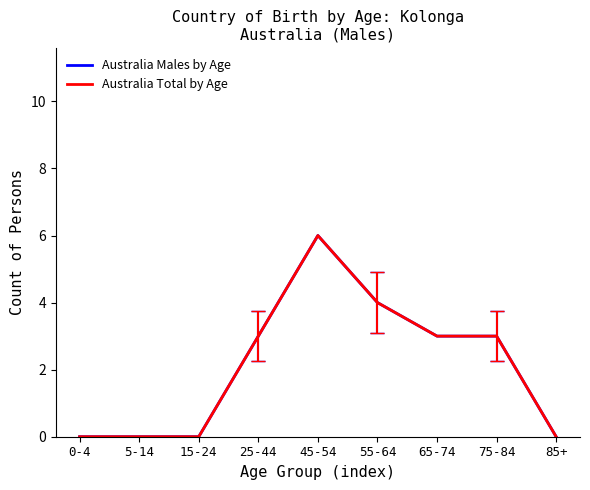

What is the label of the 8th point from the left?

75-84